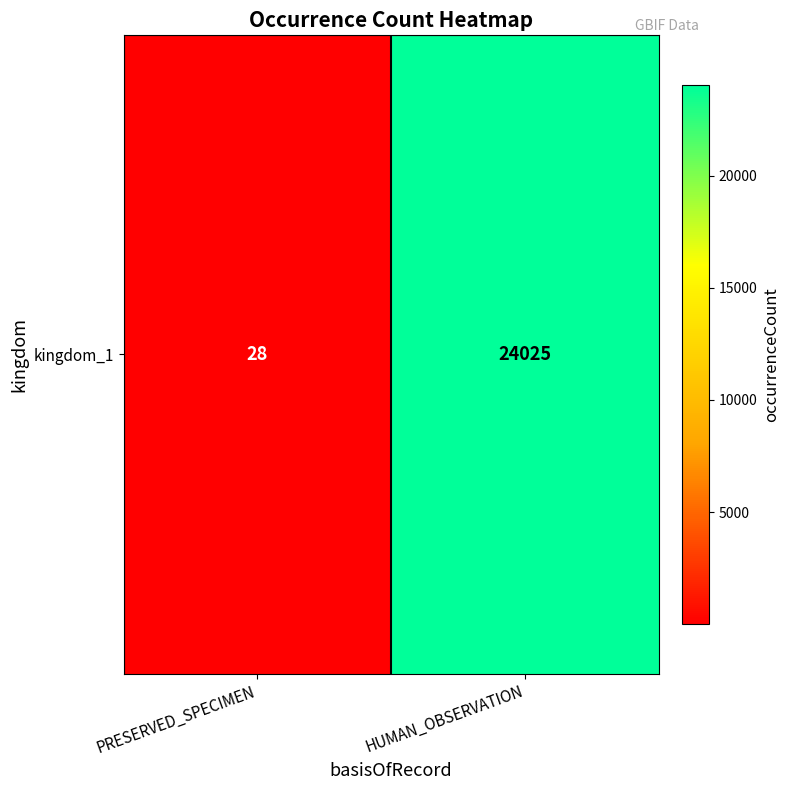

What is the average value?

12026